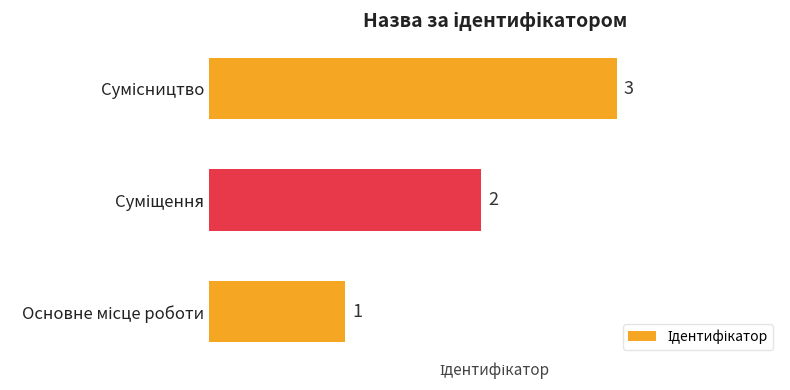

Count the values in the range 1 to 3.

3